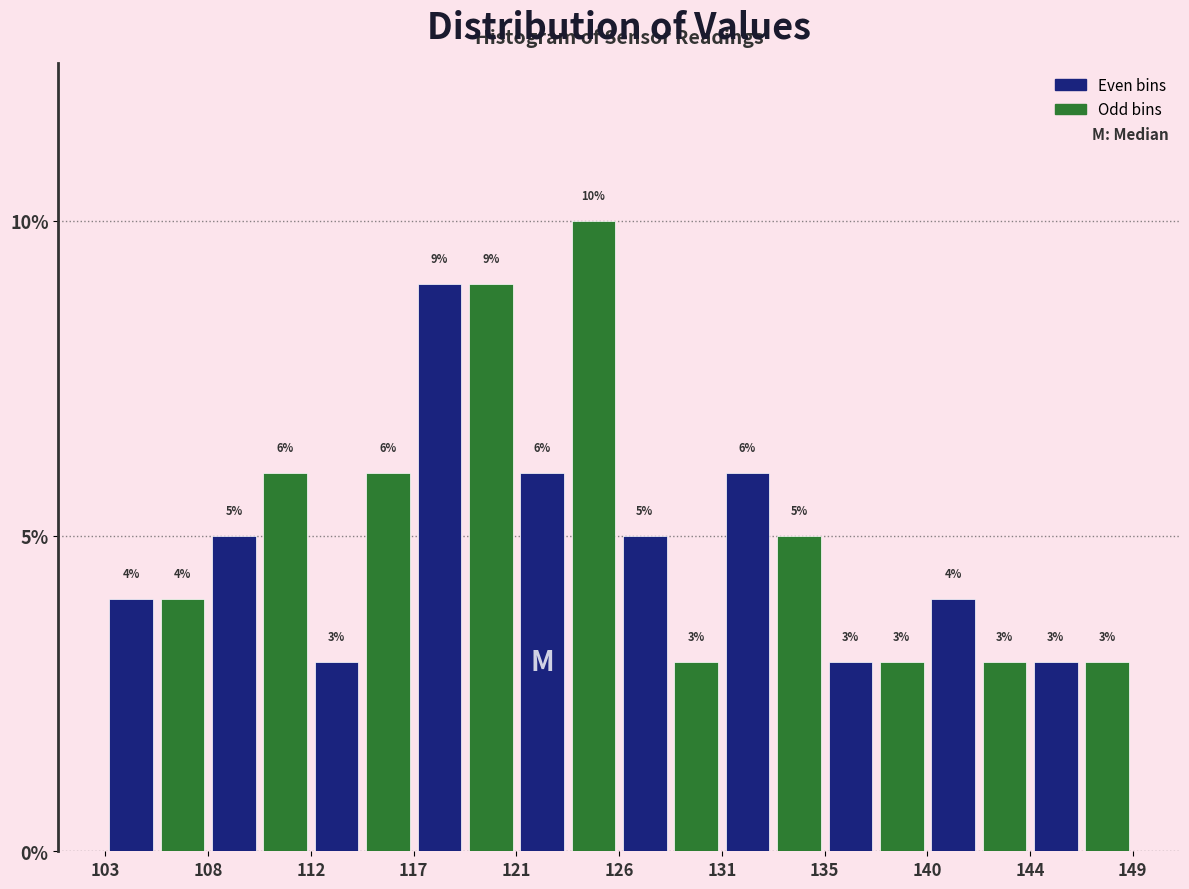

Reading left to right, list every bar in this chart as the range it spans on the x-axis followed by its height. The bar edges are not printed on the chart, so give them approximately, as read against the axis.

103.0 to 105.5: 4
105.5 to 107.5: 4
107.5 to 110.0: 5
110.0 to 112.0: 6
112.0 to 114.5: 3
114.5 to 117.0: 6
117.0 to 119.0: 9
119.0 to 121.5: 9
121.5 to 123.5: 6
123.5 to 126.0: 10
126.0 to 128.5: 5
128.5 to 130.5: 3
130.5 to 133.0: 6
133.0 to 135.5: 5
135.5 to 137.5: 3
137.5 to 140.0: 3
140.0 to 142.0: 4
142.0 to 144.5: 3
144.5 to 147.0: 3
147.0 to 149.0: 3